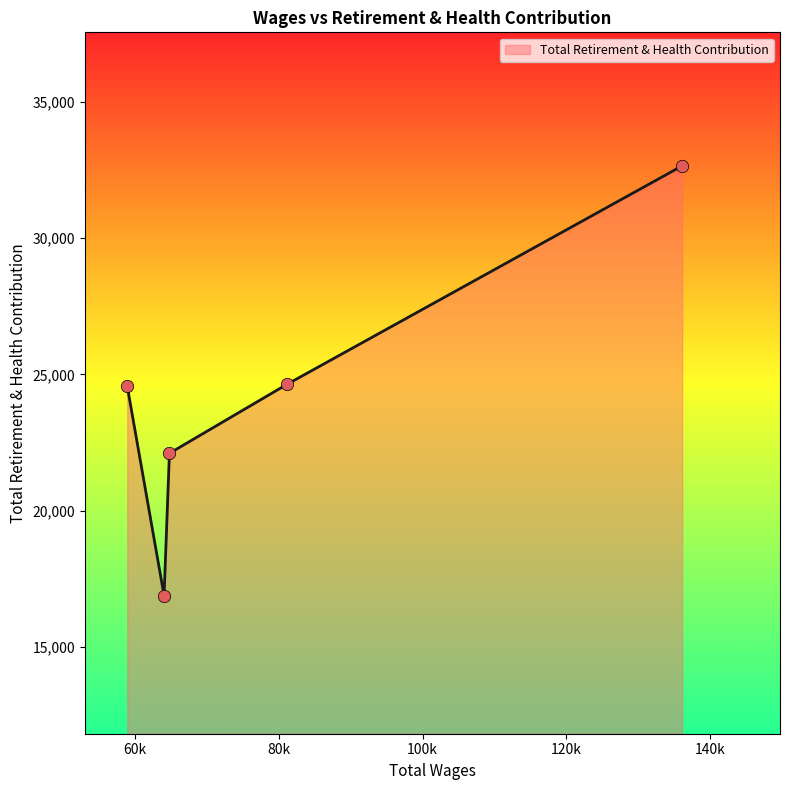

What is the sum of all values?

120825